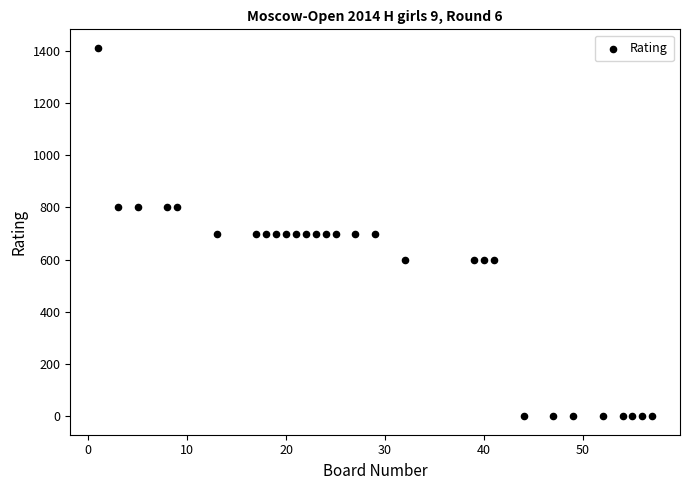

What is the range of X values (max minus min)?

56